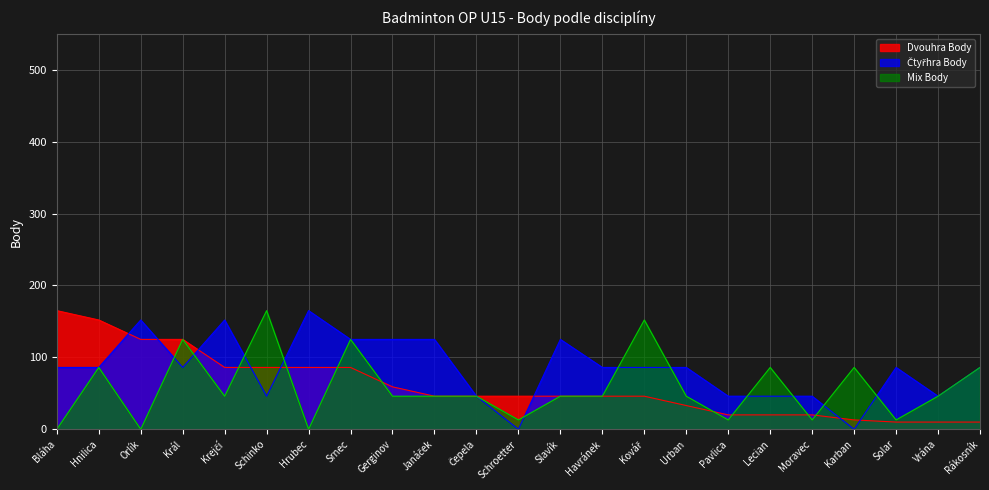

What is the value of the Mix Body point at the 19th from the left?

13